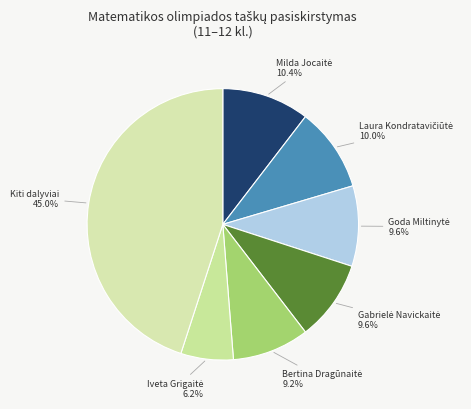

Count the number of slices in the pie.

7